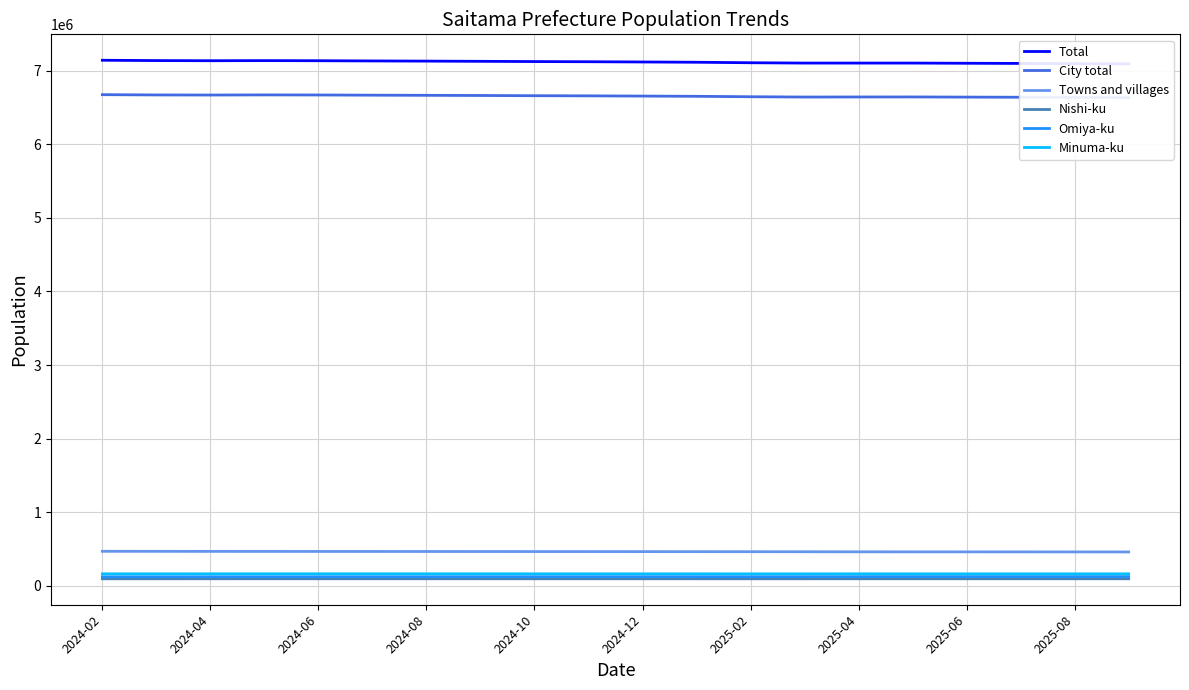

True or false: Towns and villages and Nishi-ku intersect in this chart.

False